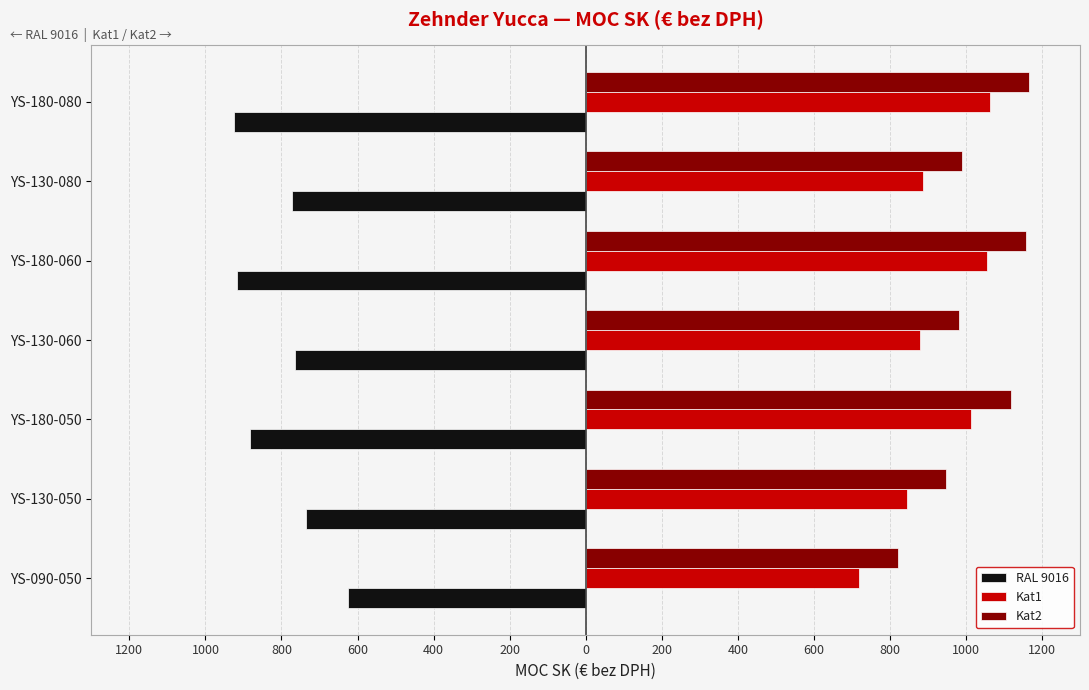

What are all the series names shown in the legend?

RAL 9016, Kat1, Kat2